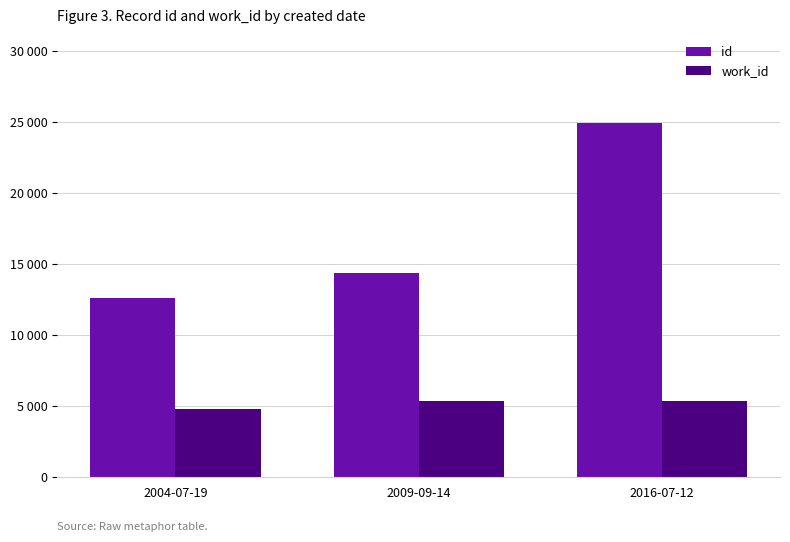

Does the chart contain stacked bars?

No